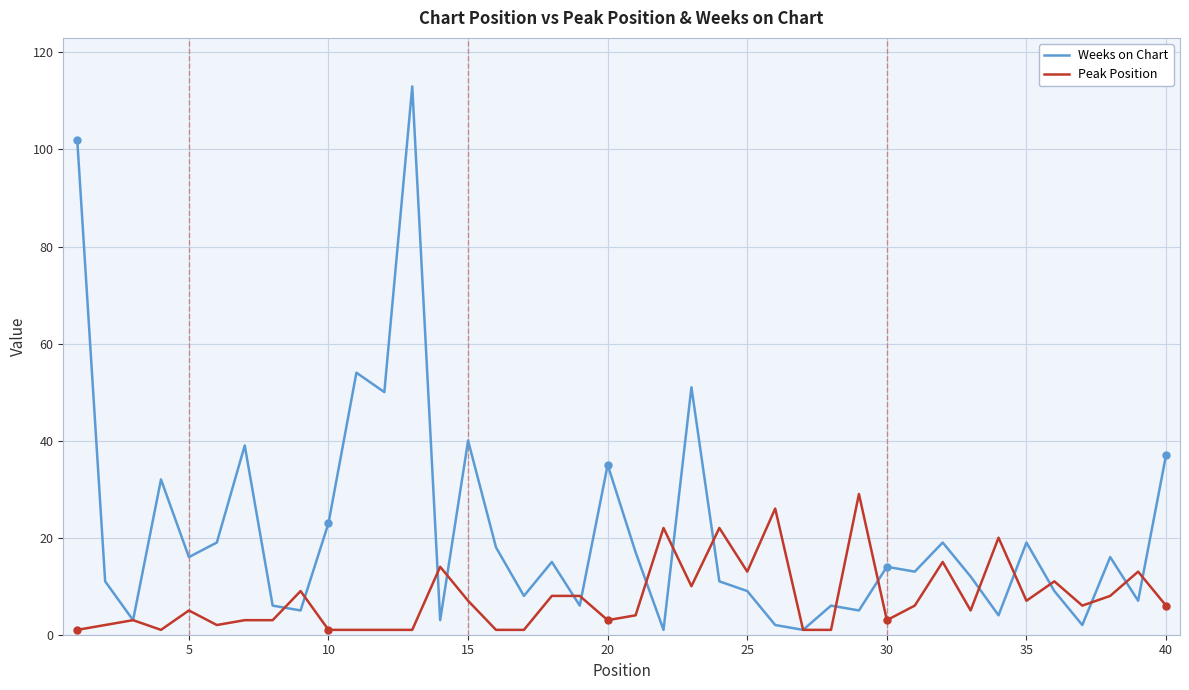

Rank the series by their maximum value, from lowest to highest.

Peak Position, Weeks on Chart